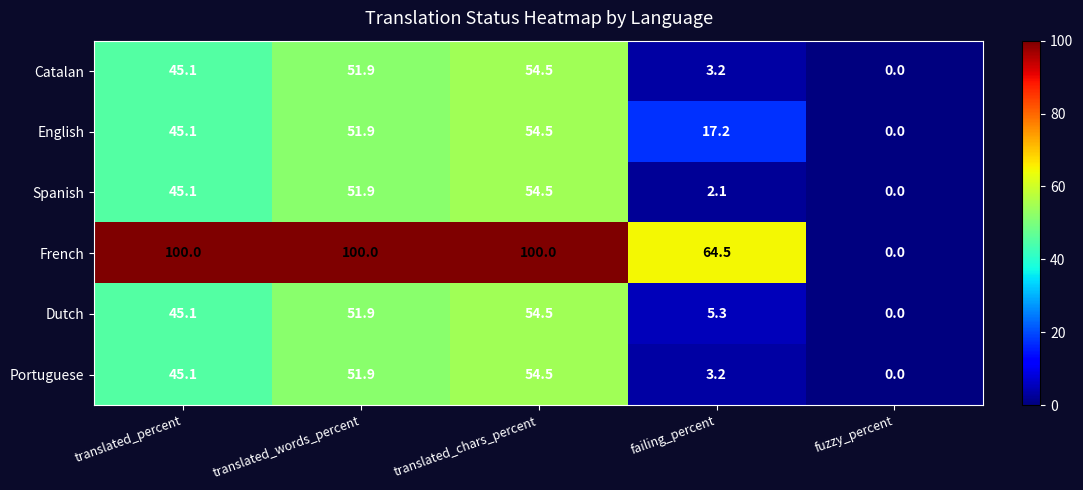

Reading left to right, transcribe all the data shown in this chart.

Catalan: translated_percent=45.1	translated_words_percent=51.9	translated_chars_percent=54.5	failing_percent=3.2	fuzzy_percent=0.0
English: translated_percent=45.1	translated_words_percent=51.9	translated_chars_percent=54.5	failing_percent=17.2	fuzzy_percent=0.0
Spanish: translated_percent=45.1	translated_words_percent=51.9	translated_chars_percent=54.5	failing_percent=2.1	fuzzy_percent=0.0
French: translated_percent=100.0	translated_words_percent=100.0	translated_chars_percent=100.0	failing_percent=64.5	fuzzy_percent=0.0
Dutch: translated_percent=45.1	translated_words_percent=51.9	translated_chars_percent=54.5	failing_percent=5.3	fuzzy_percent=0.0
Portuguese: translated_percent=45.1	translated_words_percent=51.9	translated_chars_percent=54.5	failing_percent=3.2	fuzzy_percent=0.0